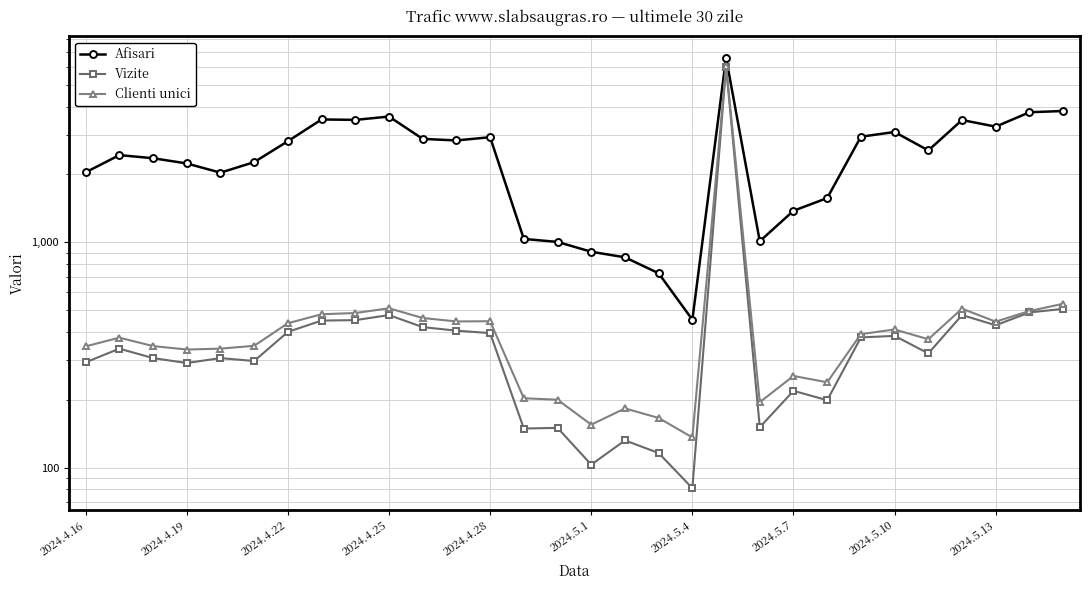

Count the number of data series in this chart.

3